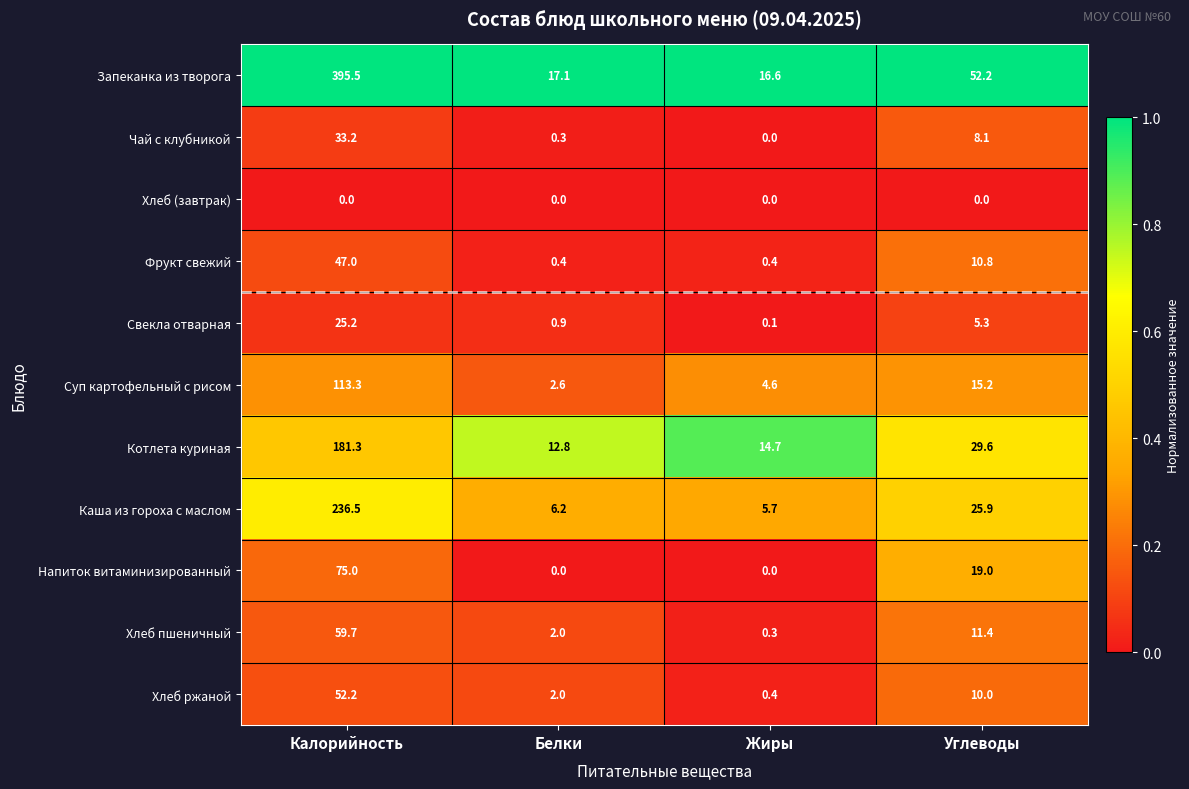

Where is Суп картофельный с рисом nearest to the value 57?

Углеводы